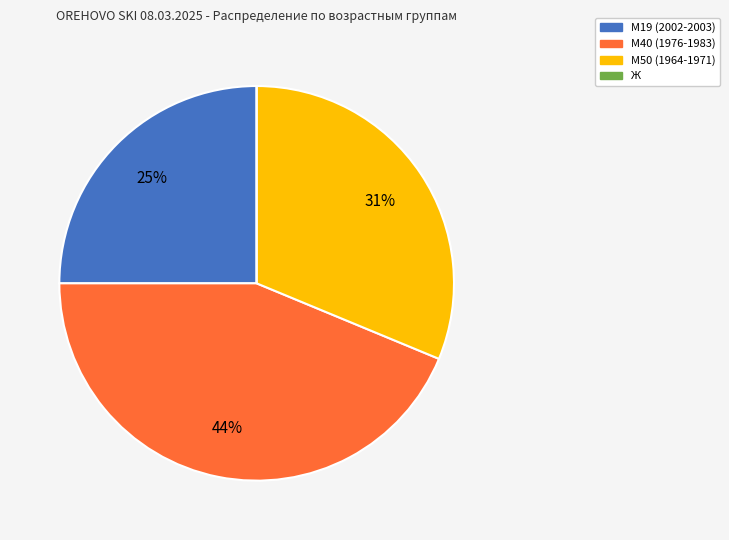

What is the largest slice in the pie chart?

М40 (1976-1983)